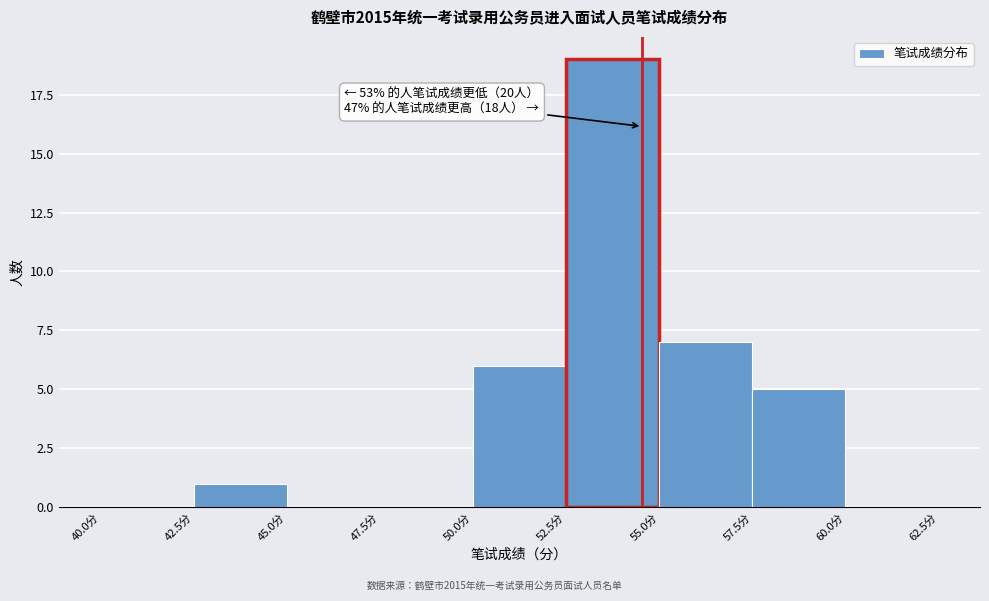

Over which range of the x-axis is the bar tallest?

52.5 to 55.0